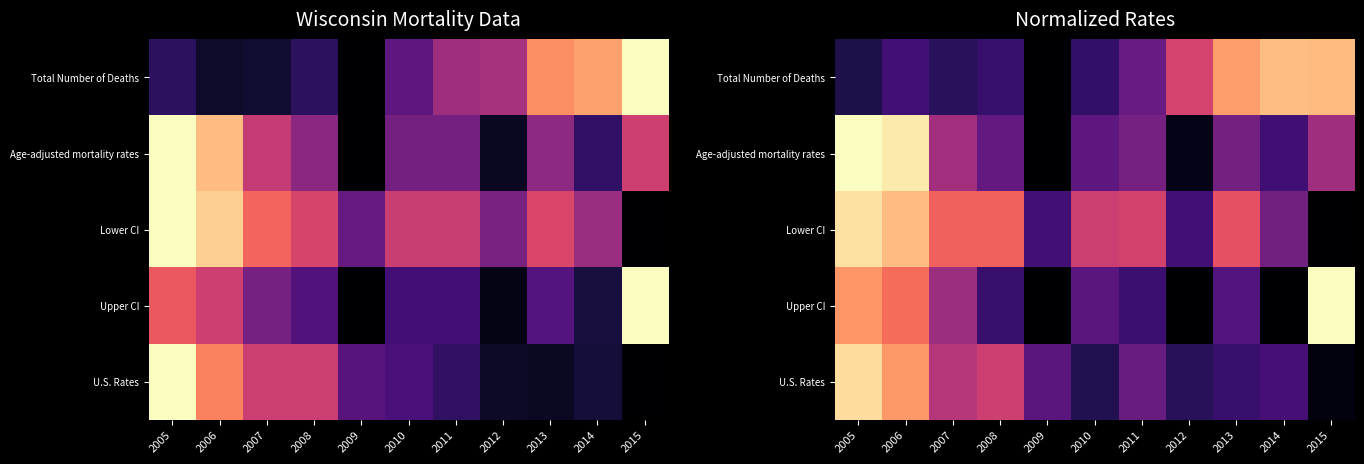

What is the total value across all series at 2009?

0.5